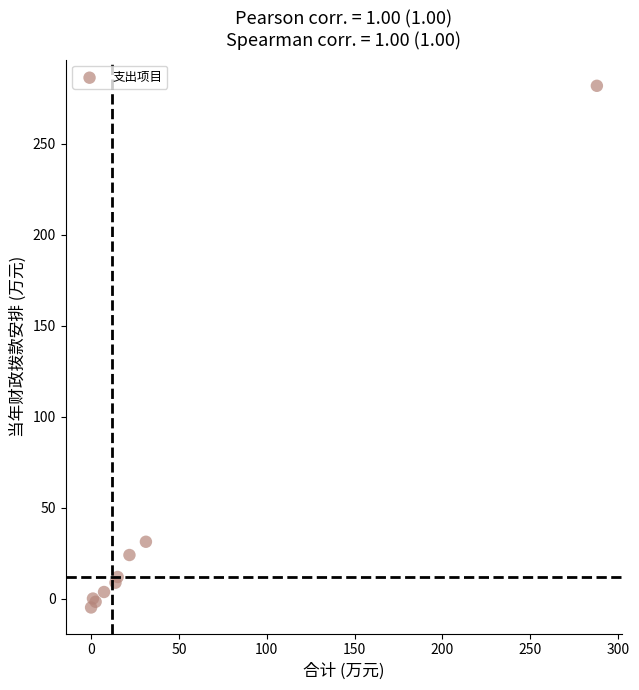

What Y value in the scatter plot is closest to 138?

31.3